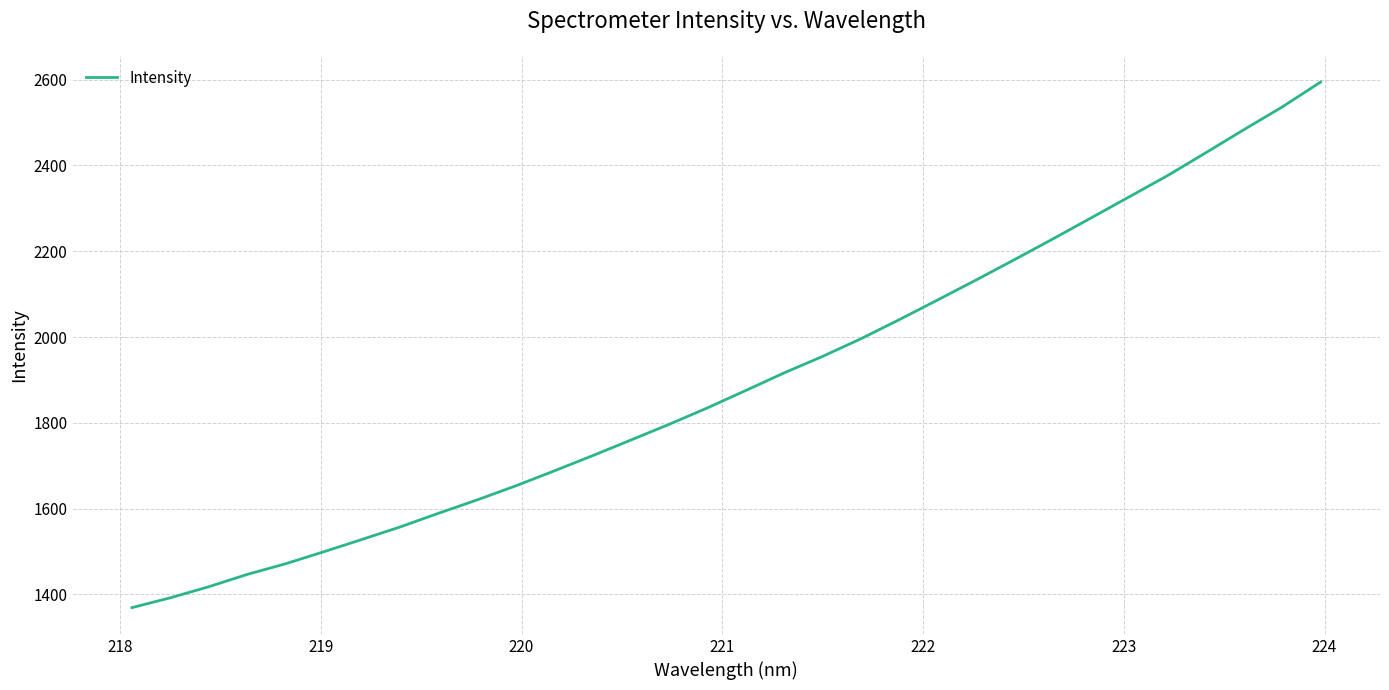

What is the sum of all values?

60780.3